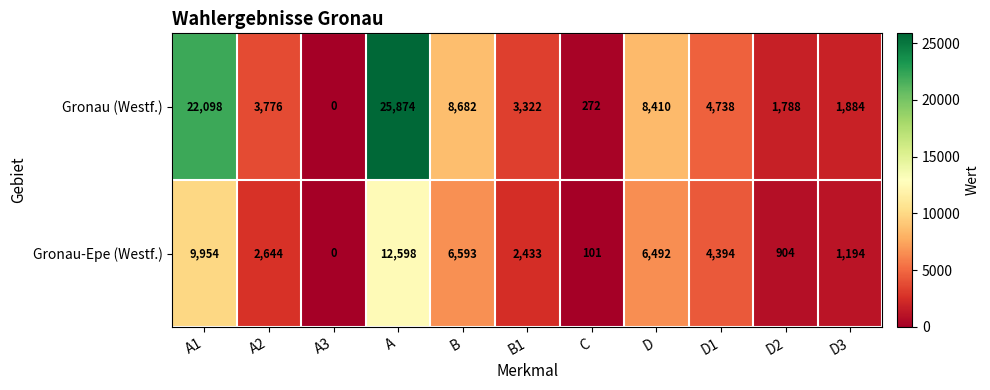

Reading left to right, list all the values displayed in this chart.

Gronau (Westf.): 22098	3776	0	25874	8682	3322	272	8410	4738	1788	1884
Gronau-Epe (Westf.): 9954	2644	0	12598	6593	2433	101	6492	4394	904	1194